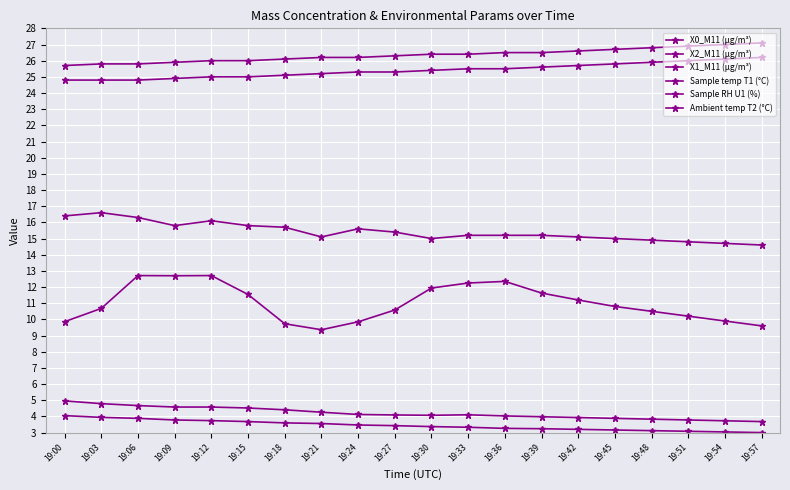

Count the number of categories in the chart.

20